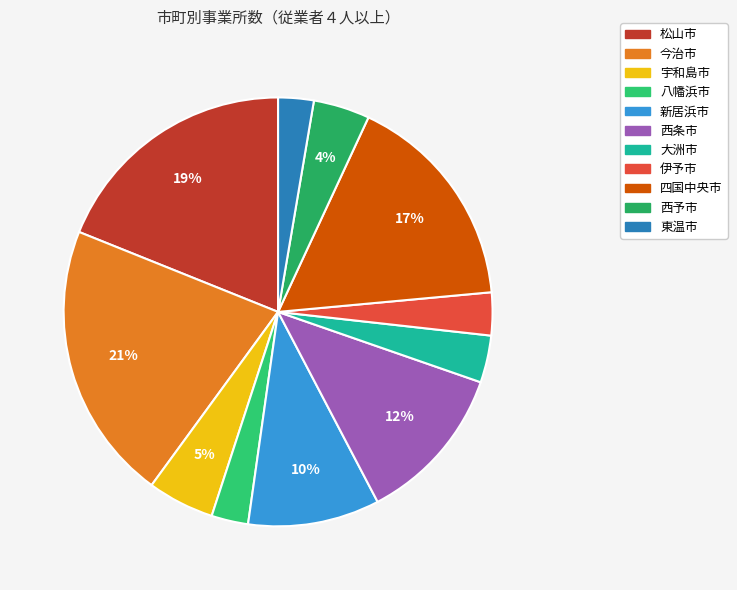

How many segments does this pie chart have?

11